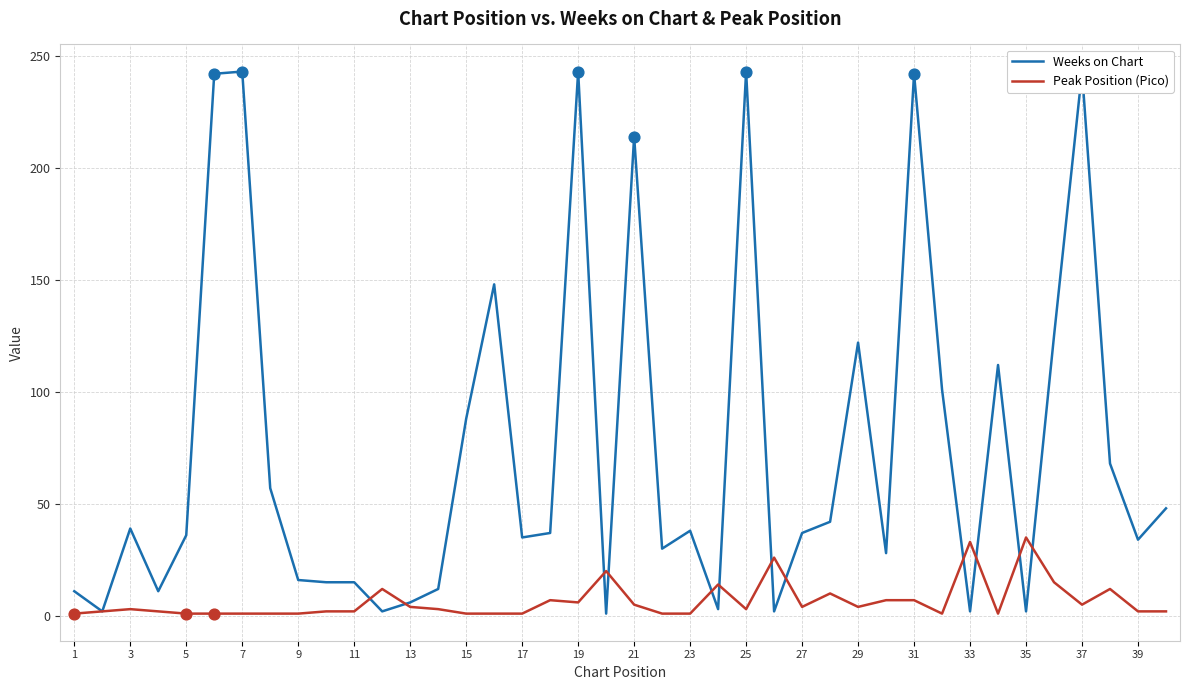

Which series has the widest spread of Y values?

Weeks on Chart